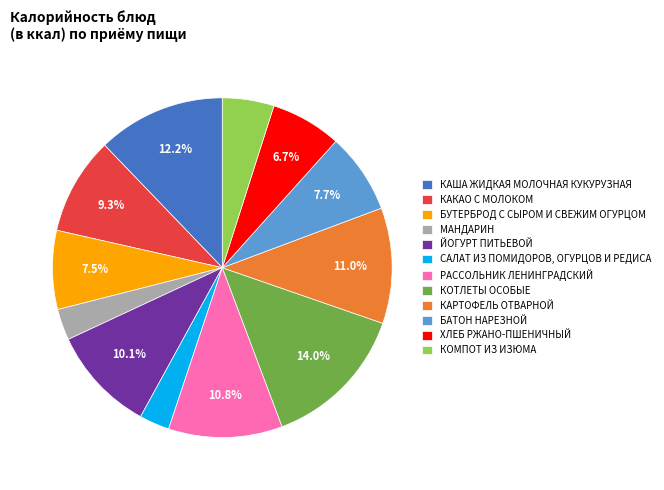

Is there a majority slice in this chart?

No